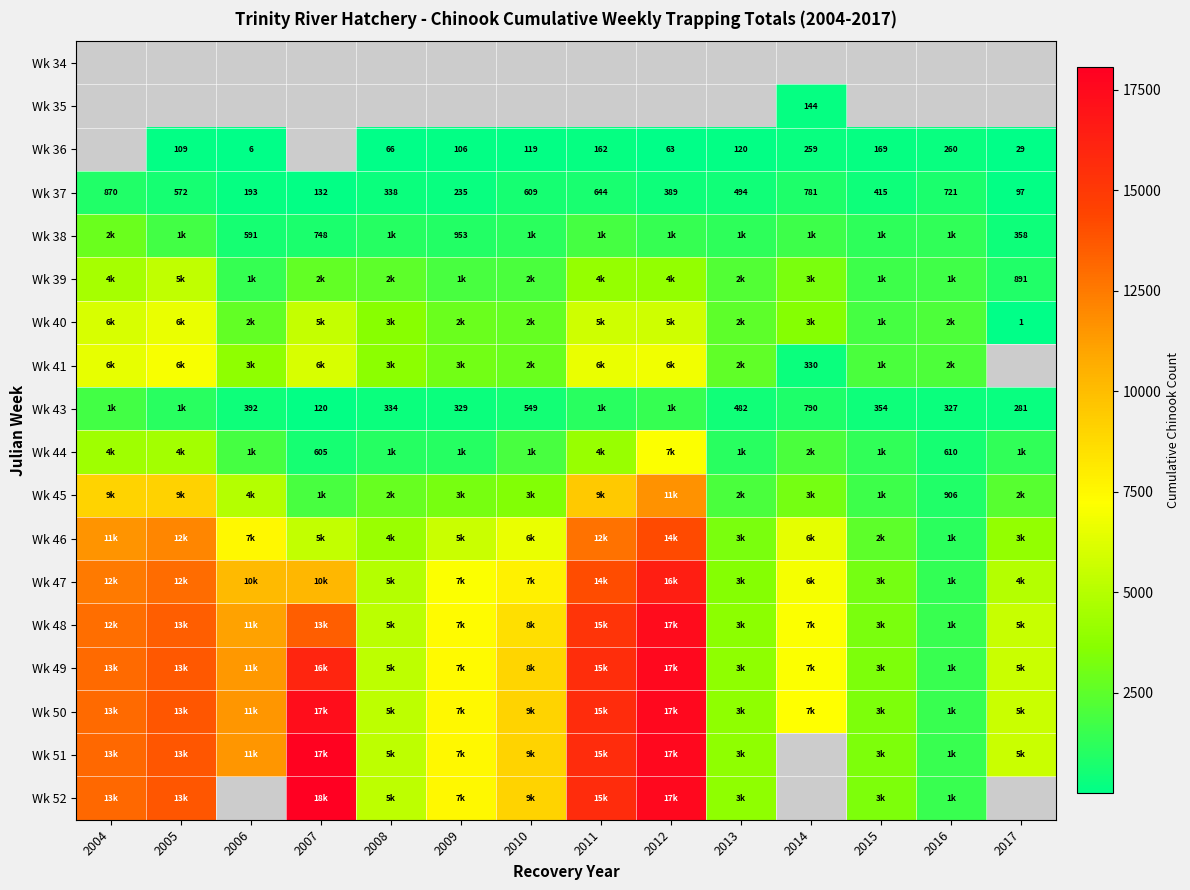

At which label does Wk 37 first exceed 494?

2004